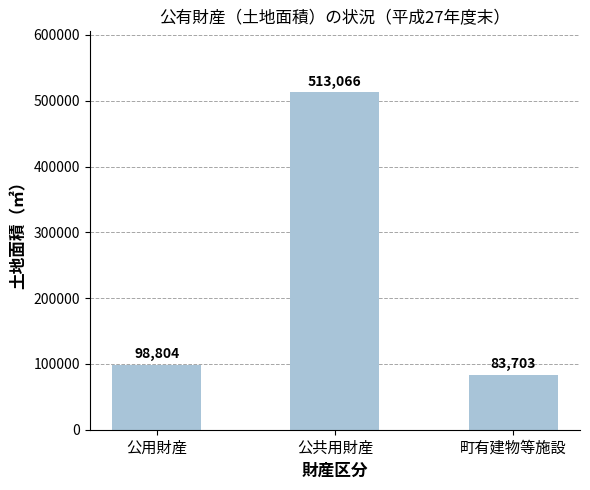

True or false: the data shows 83703 at 町有建物等施設.

True